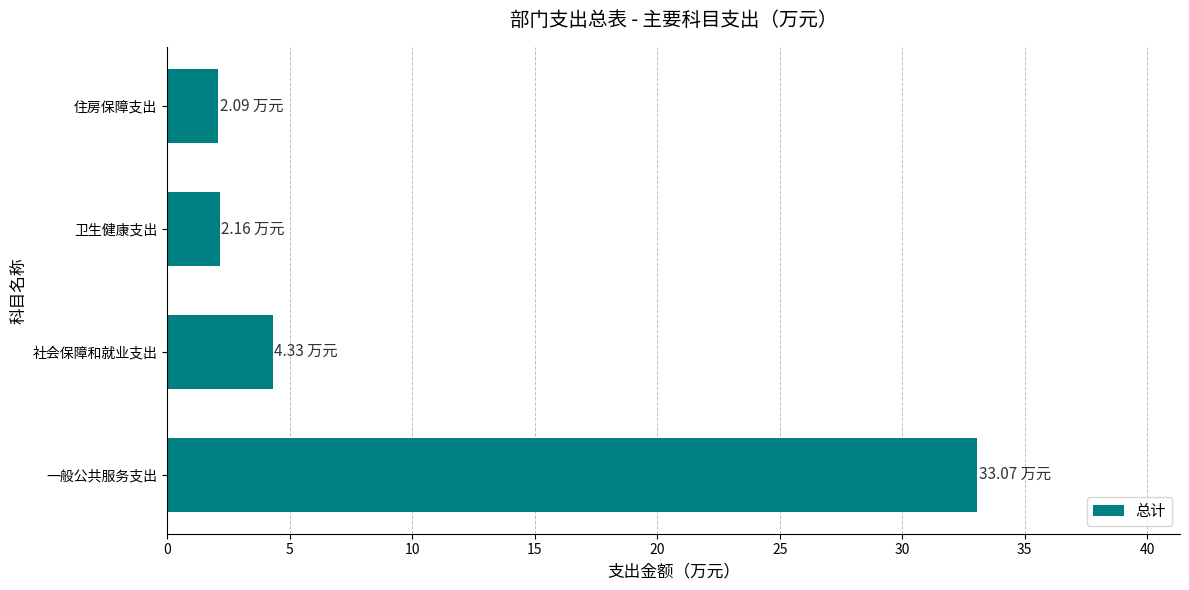

What is the difference between the maximum and second lowest values?

30.9